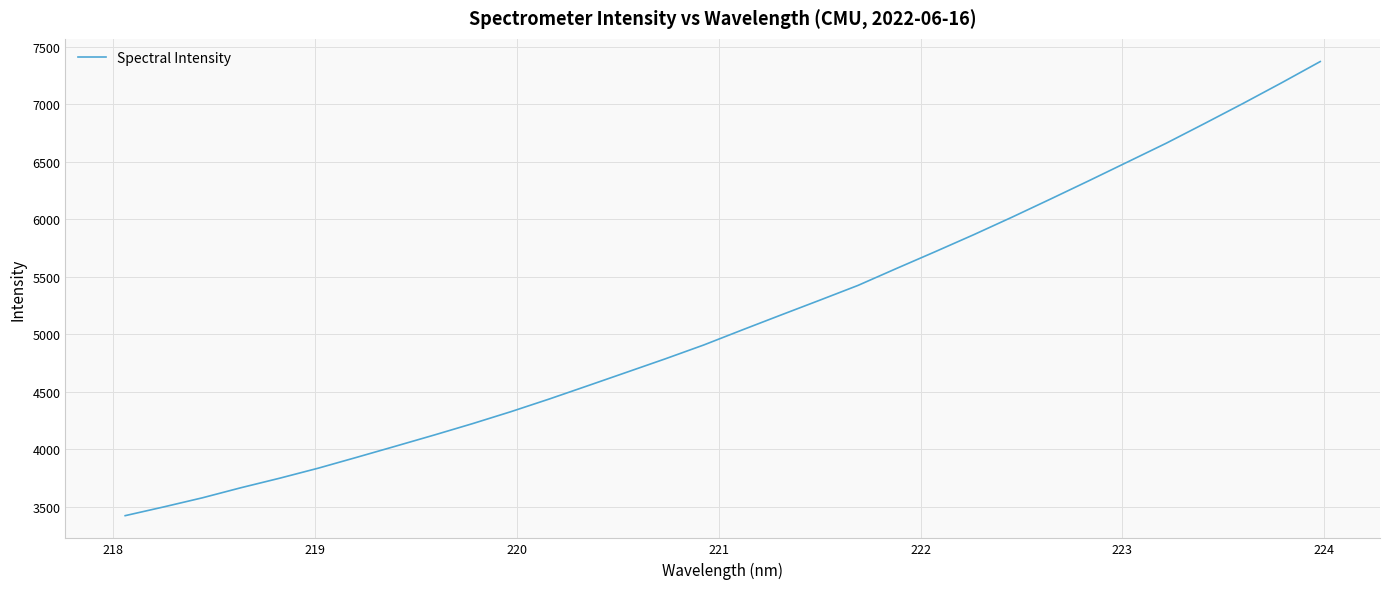

What is the difference between the maximum and minimum values?

3949.1